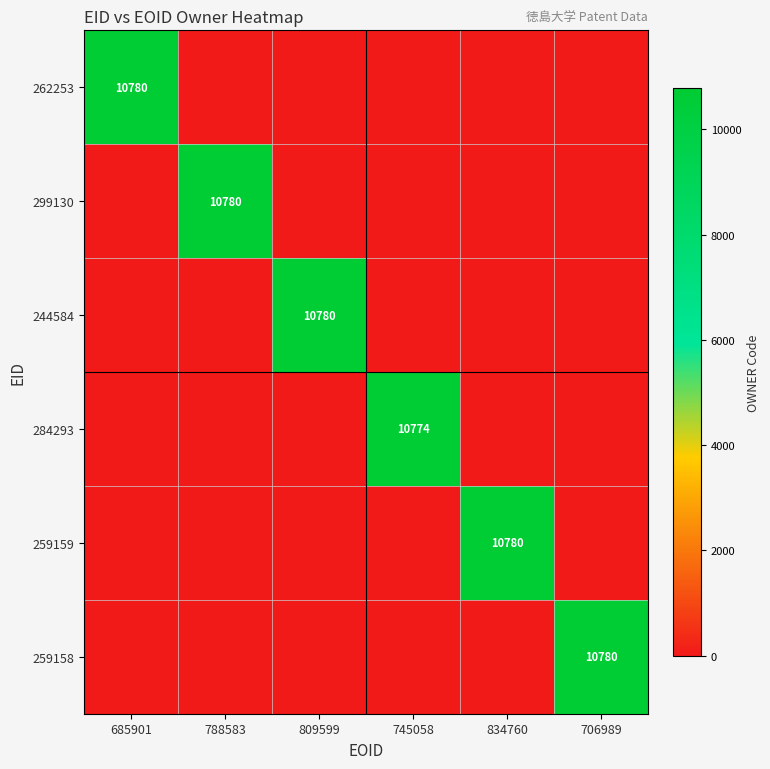

Is it true that 244584 equals 18551 at 809599?

False